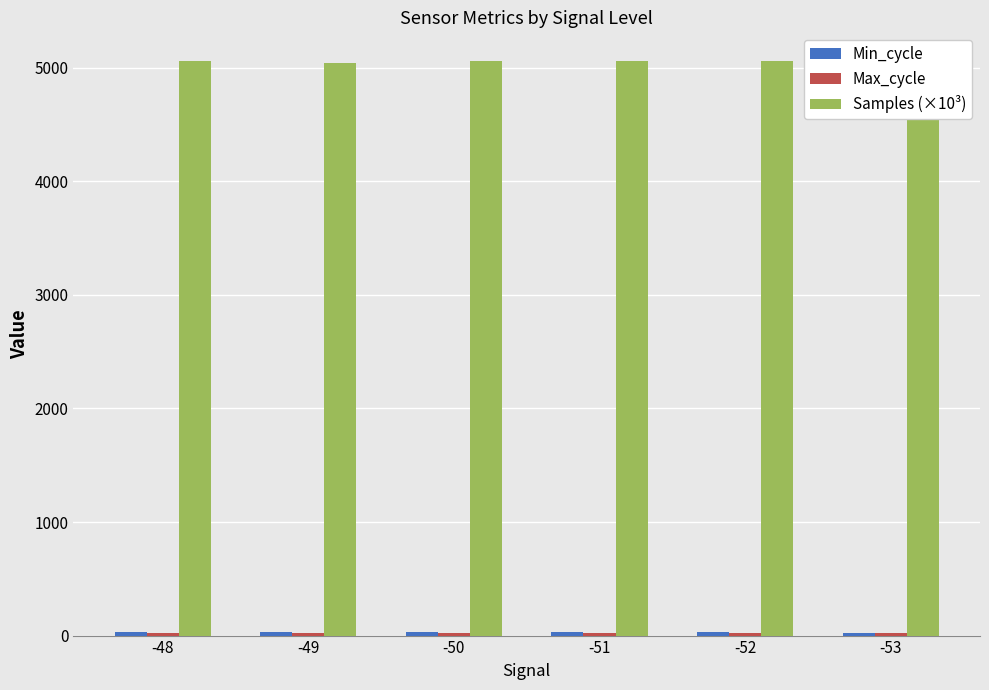

Which series has the largest range (max minus min)?

Samples (×10³)